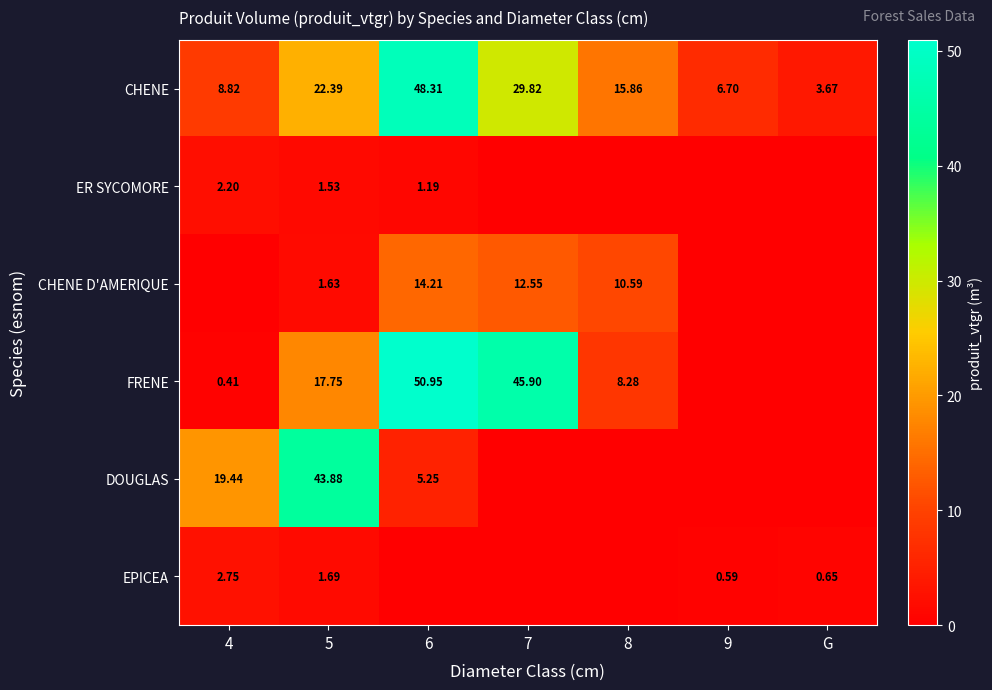

Which category has the highest value in the DOUGLAS series?

5